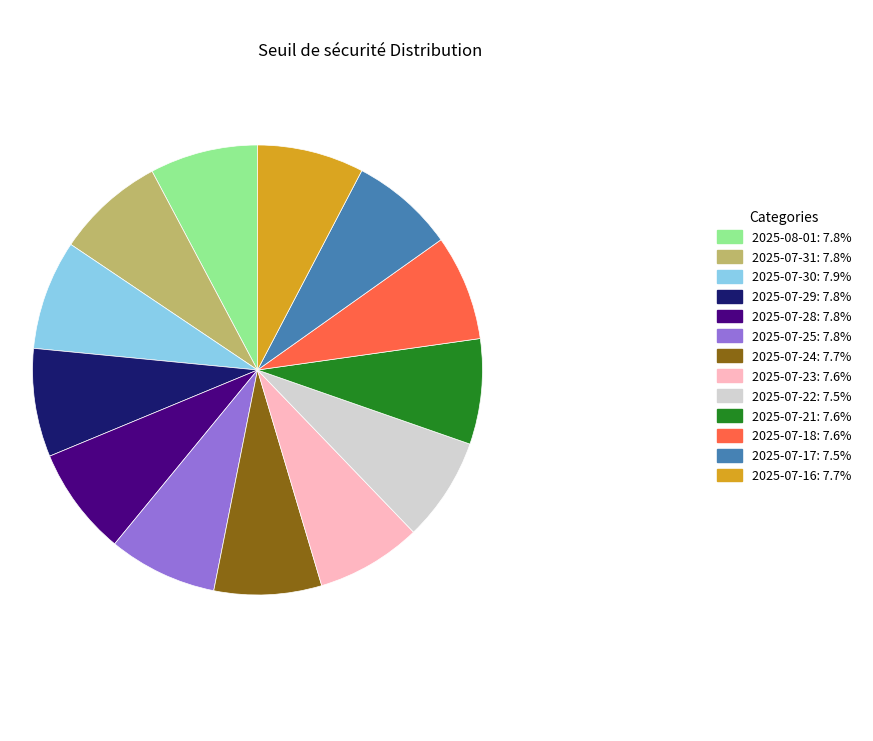

What is the ratio of the value at 2025-07-17: 7.5% to the value at 2025-07-16: 7.7%?

1.0